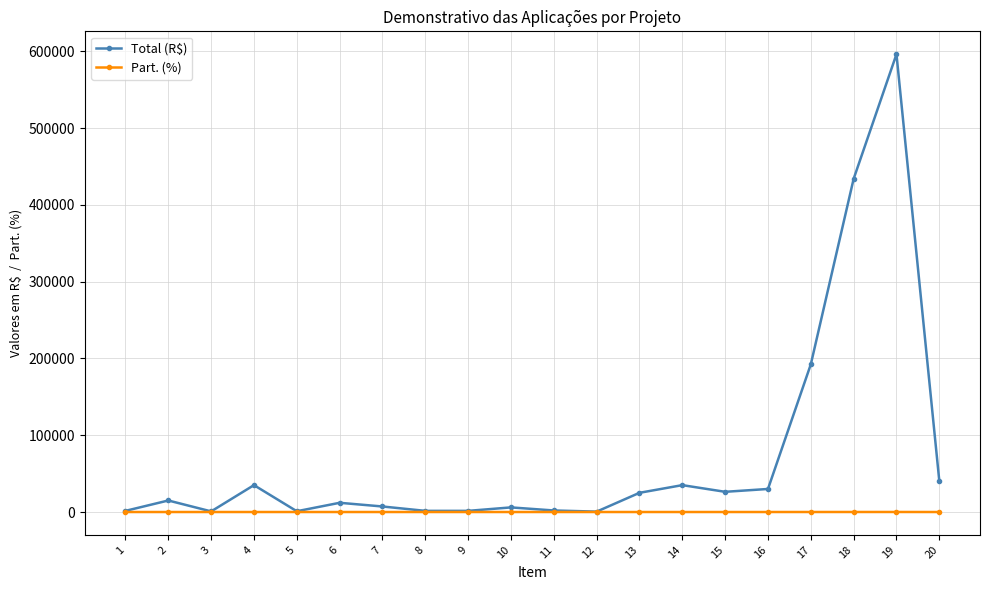

Which series has the widest spread of values?

Total (R$)